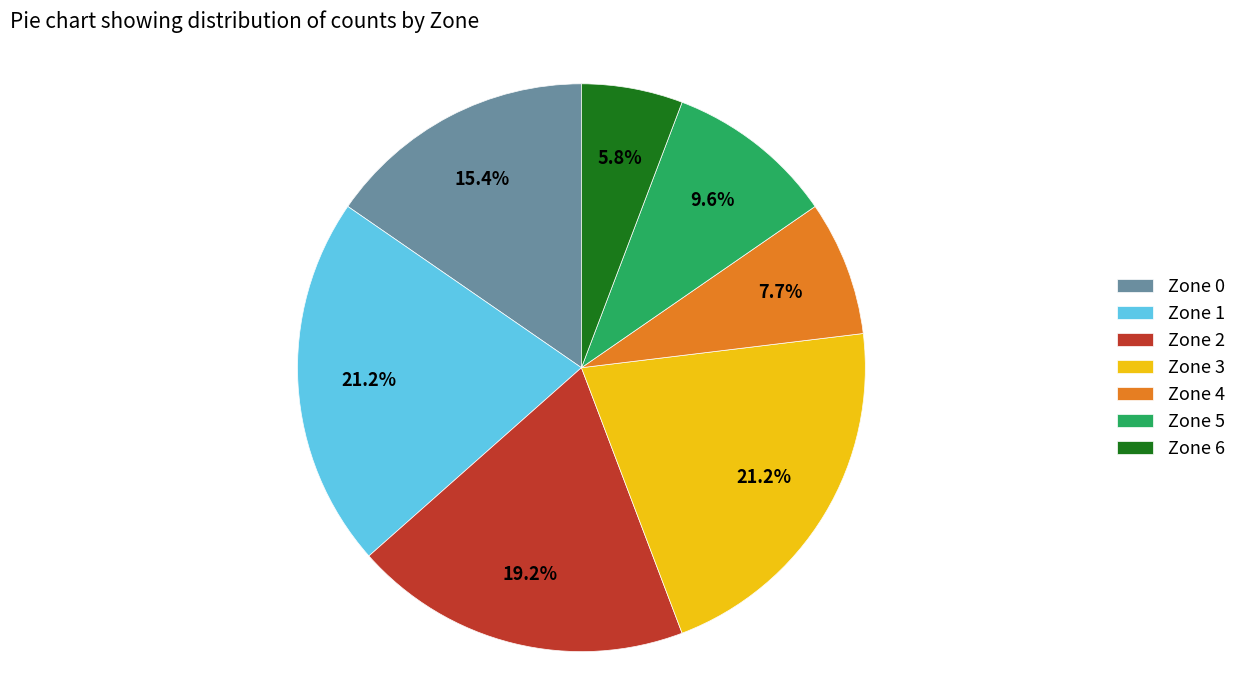

What percentage do Zone 4 and Zone 6 together represent?

13.5%